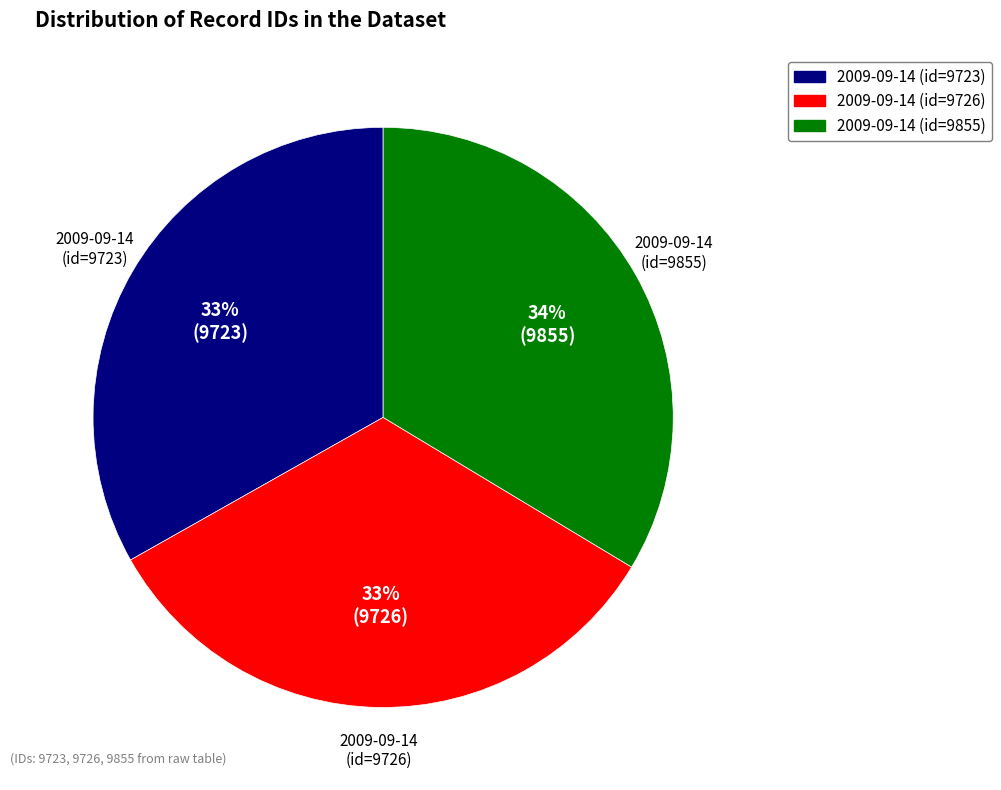

To the nearest percent, what is the combined percentage of 2009-09-14 (id=9726) and 2009-09-14 (id=9855)?

67%